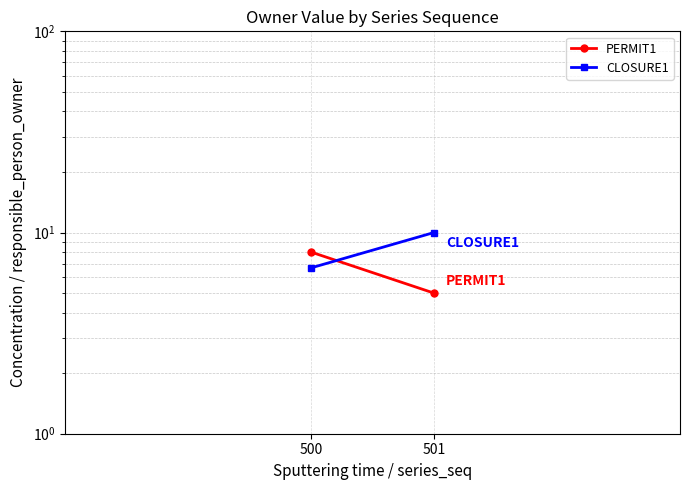

What is the minimum value for PERMIT1?

5.0